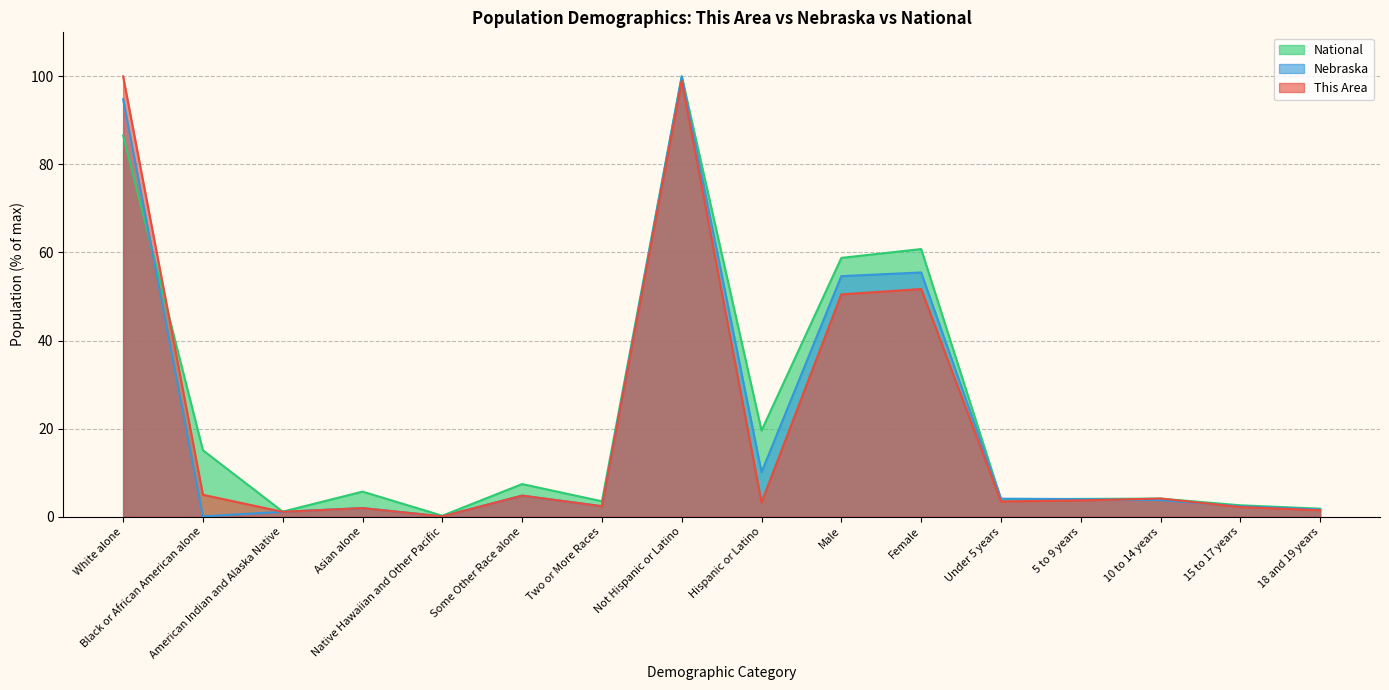

How many intersections are there between National and This Area?

3